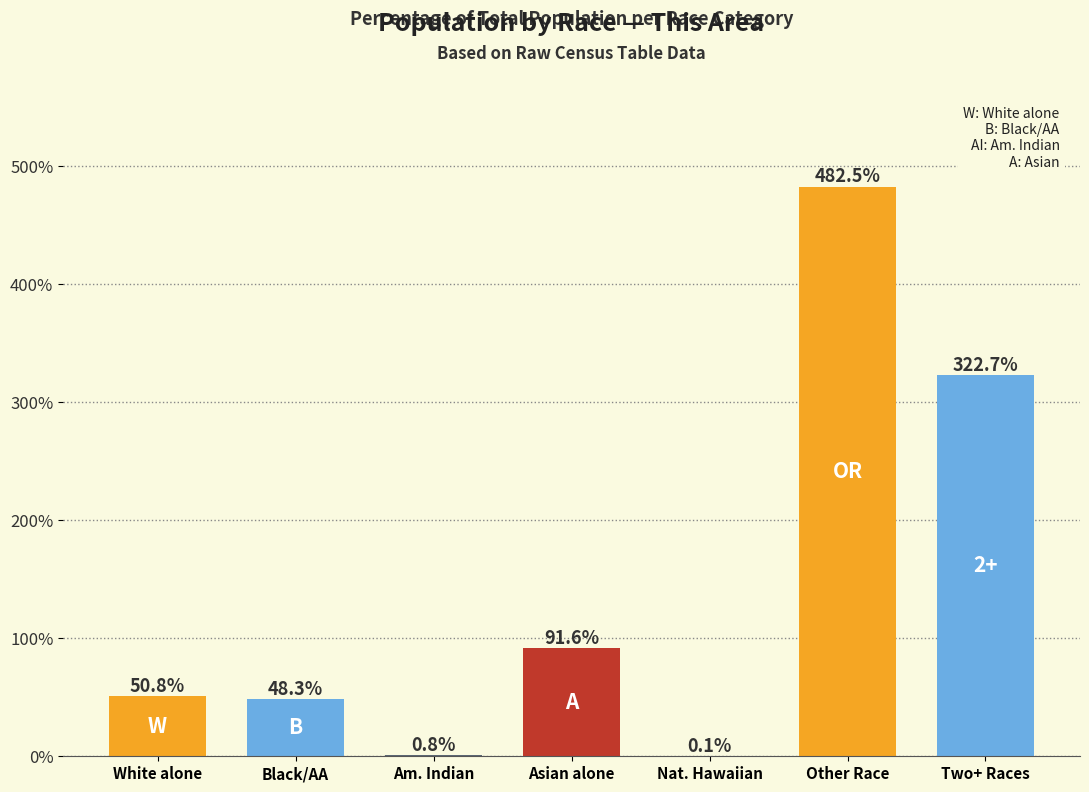

Which has a higher value, Black/AA or White alone?

White alone